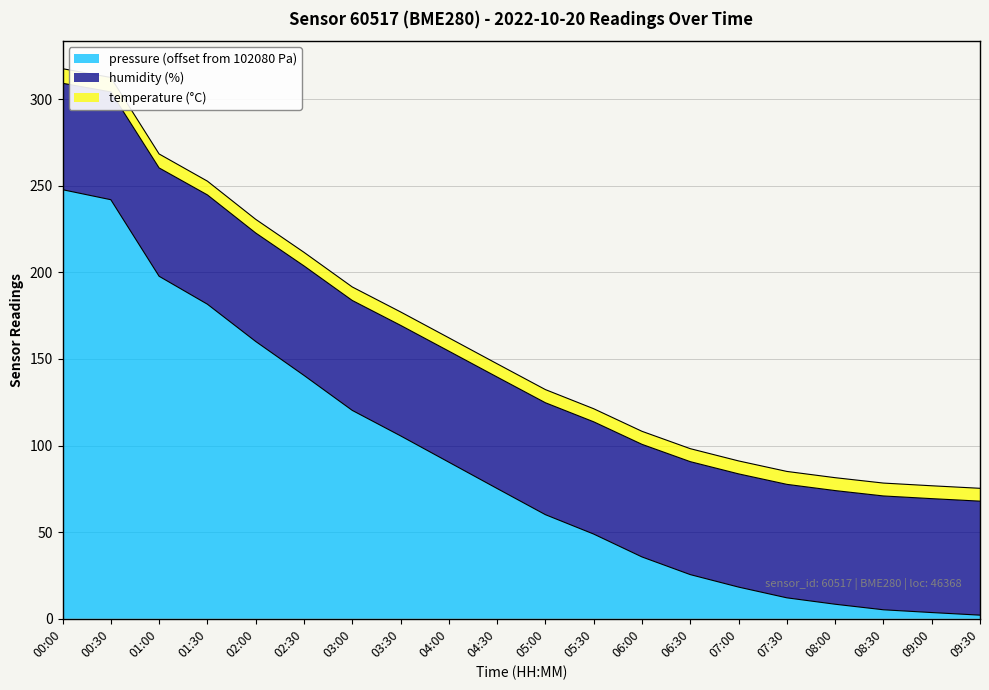

What is the total value across all series at 04:00?

162.2